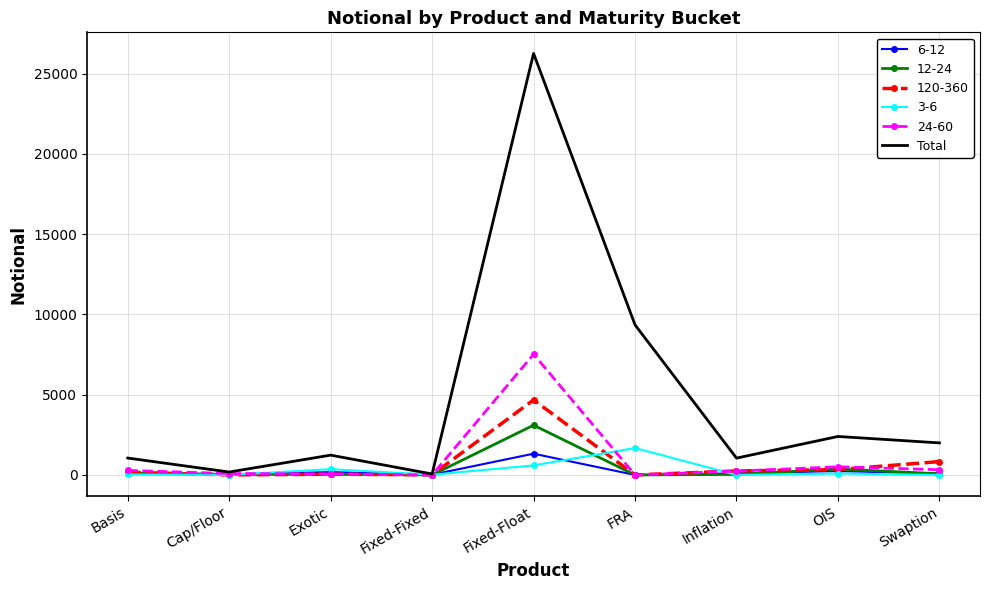

What is the highest value of the Total series?

26262